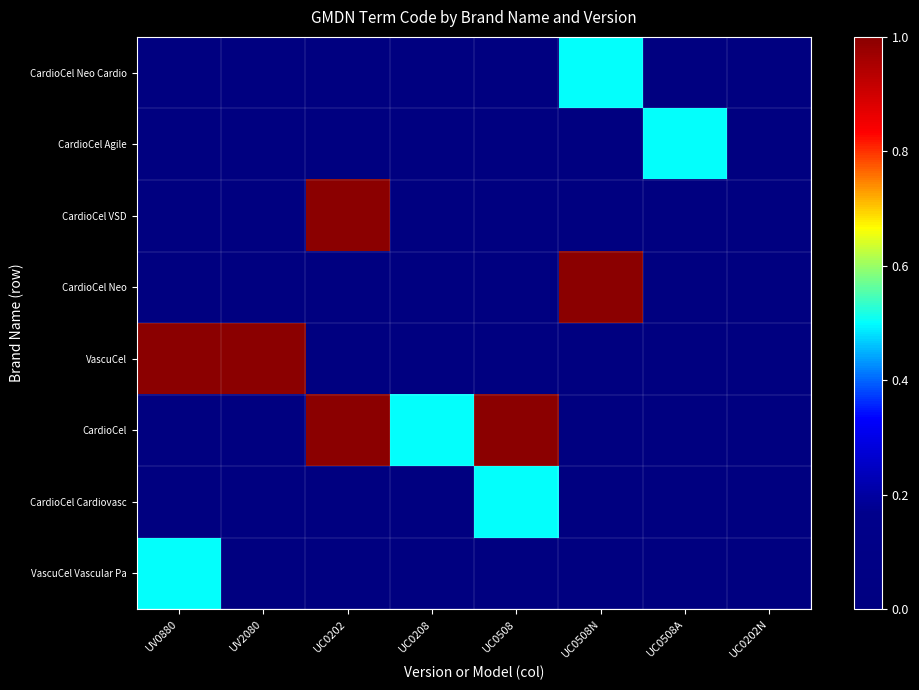

Reading left to right, what are all the values shown in this chart?

VascuCel Vascular Pa: UV0880=0.5	UV2080=0.0	UC0202=0.0	UC0208=0.0	UC0508=0.0	UC0508N=0.0	UC0508A=0.0	UC0202N=0.0
CardioCel Cardiovasc: UV0880=0.0	UV2080=0.0	UC0202=0.0	UC0208=0.0	UC0508=0.5	UC0508N=0.0	UC0508A=0.0	UC0202N=0.0
CardioCel: UV0880=0.0	UV2080=0.0	UC0202=1.0	UC0208=0.5	UC0508=1.0	UC0508N=0.0	UC0508A=0.0	UC0202N=0.0
VascuCel: UV0880=1.0	UV2080=1.0	UC0202=0.0	UC0208=0.0	UC0508=0.0	UC0508N=0.0	UC0508A=0.0	UC0202N=0.0
CardioCel Neo: UV0880=0.0	UV2080=0.0	UC0202=0.0	UC0208=0.0	UC0508=0.0	UC0508N=1.0	UC0508A=0.0	UC0202N=0.0
CardioCel VSD: UV0880=0.0	UV2080=0.0	UC0202=1.0	UC0208=0.0	UC0508=0.0	UC0508N=0.0	UC0508A=0.0	UC0202N=0.0
CardioCel Agile: UV0880=0.0	UV2080=0.0	UC0202=0.0	UC0208=0.0	UC0508=0.0	UC0508N=0.0	UC0508A=0.5	UC0202N=0.0
CardioCel Neo Cardio: UV0880=0.0	UV2080=0.0	UC0202=0.0	UC0208=0.0	UC0508=0.0	UC0508N=0.5	UC0508A=0.0	UC0202N=0.0